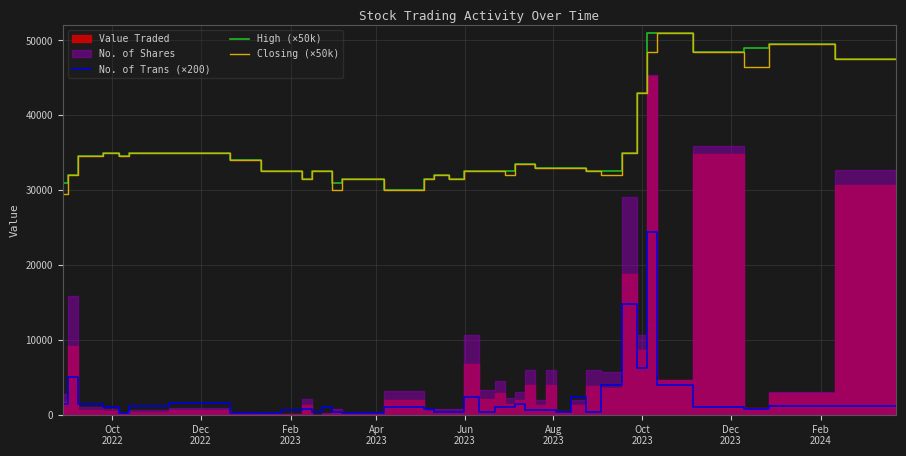

True or false: Closing (×50k) and No. of Trans (×200) cross at least once.

False